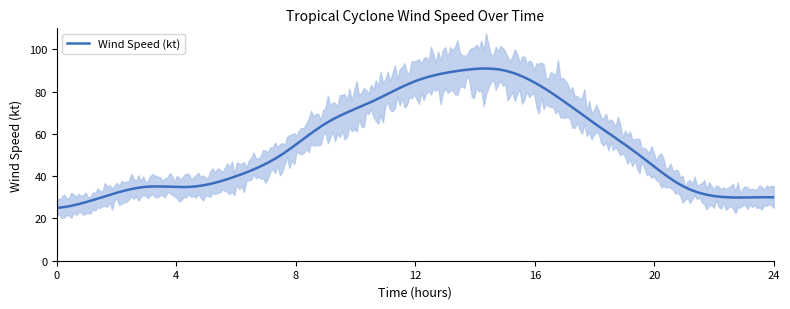

What is the greatest value displayed?

90